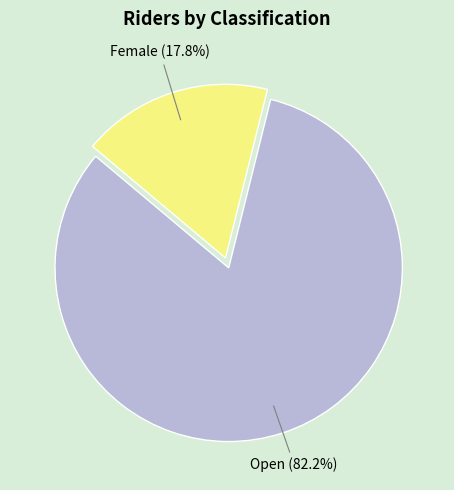

Is there a majority slice in this chart?

Yes